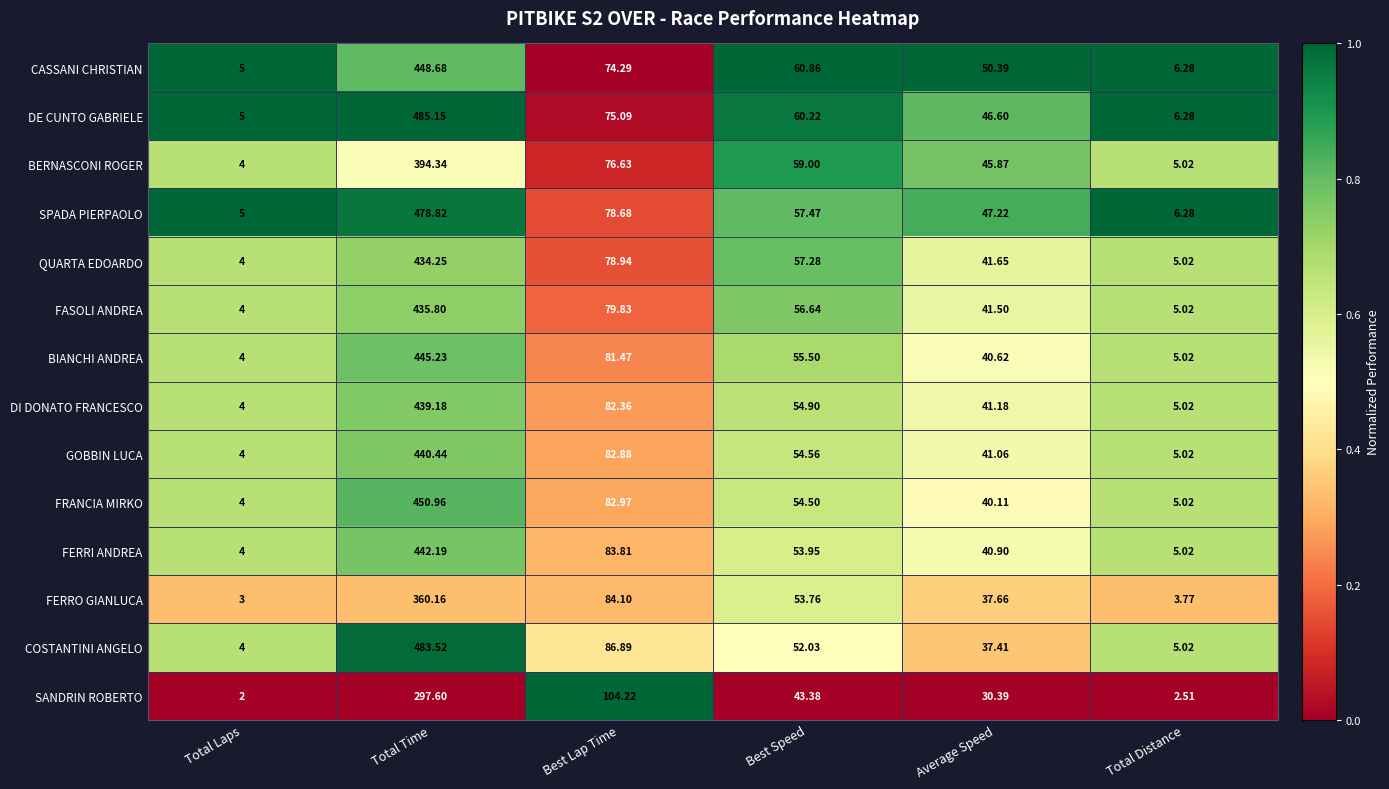

Where does the FASOLI ANDREA series first go above 56?

Total Time